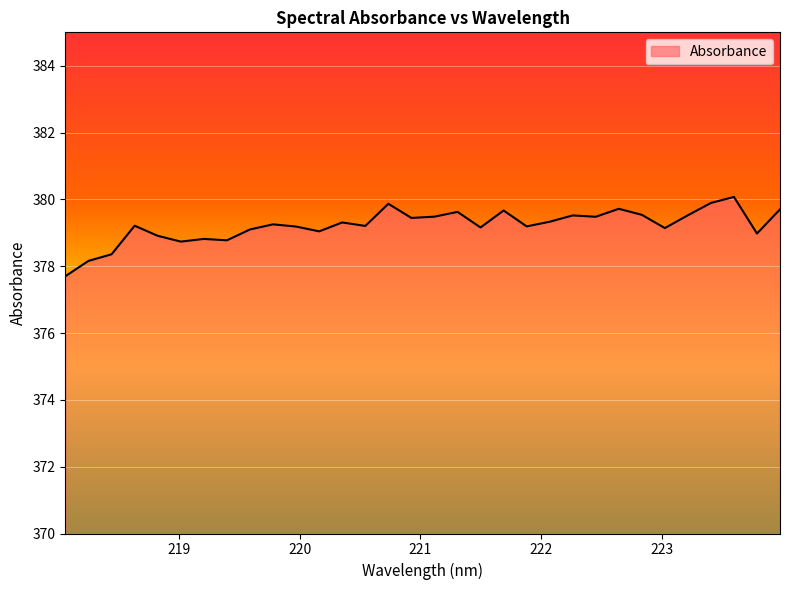

What is the difference between the maximum and minimum values?

2.4